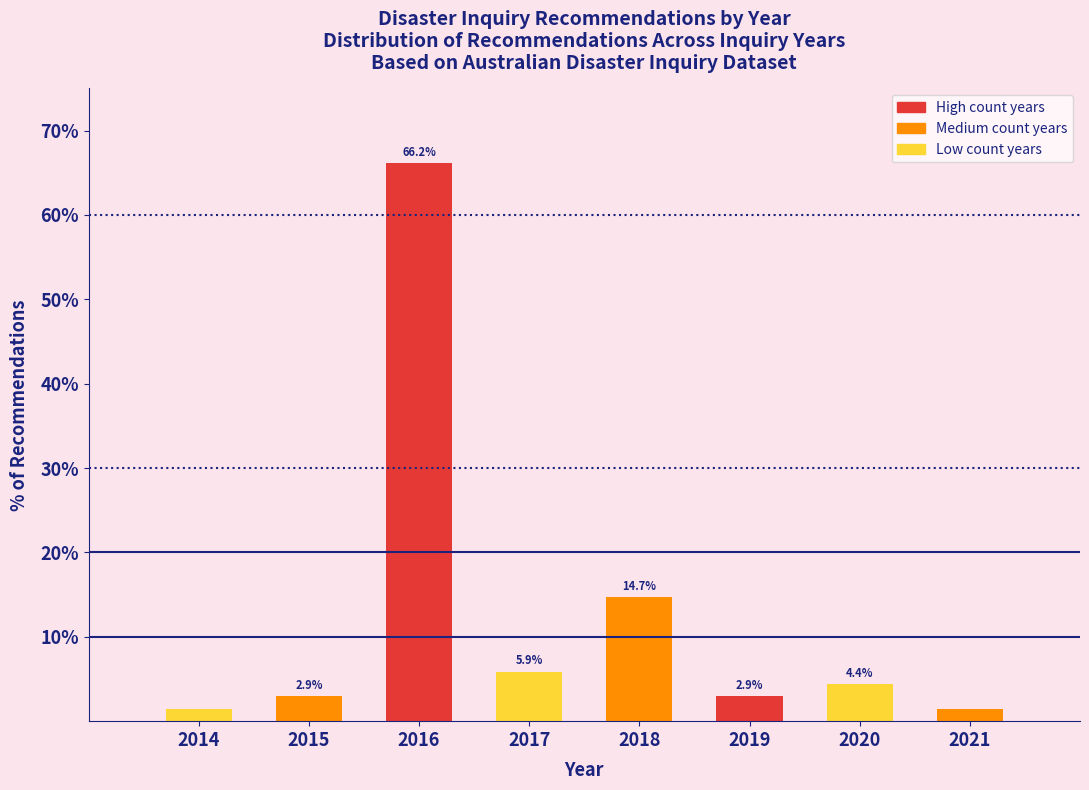

At which category does the chart reach its peak across all series?

2016